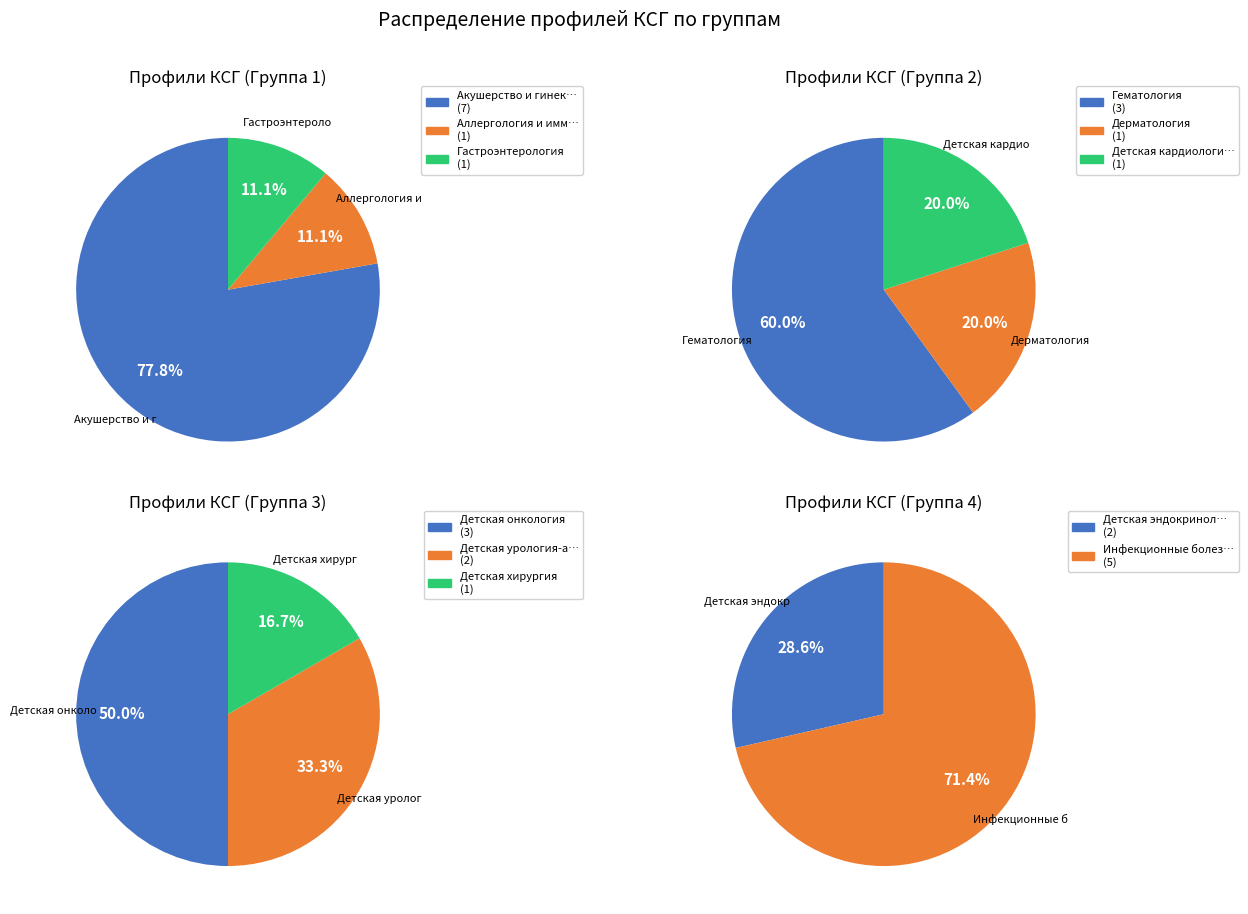

What is the largest slice in the pie chart?

Акушерство и гинекология